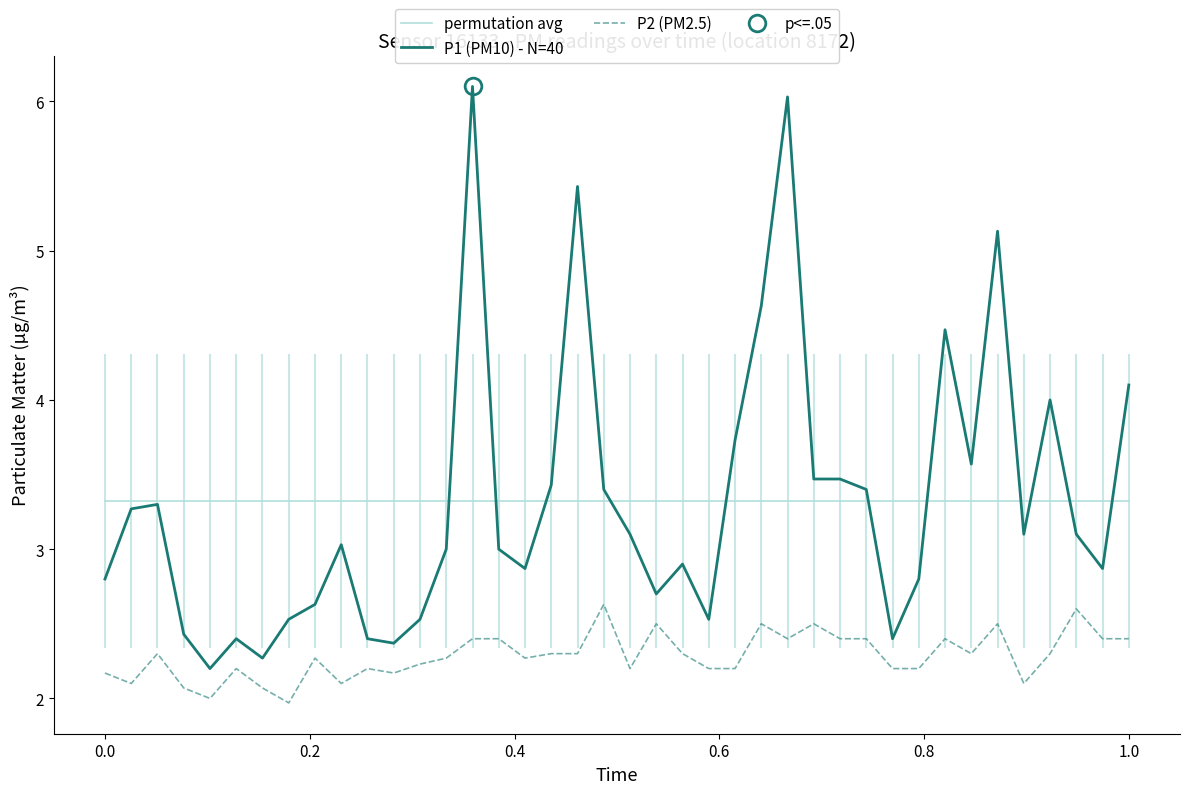

True or false: P2 (PM2.5) and P1 (PM10) - N=40 cross at least once.

False